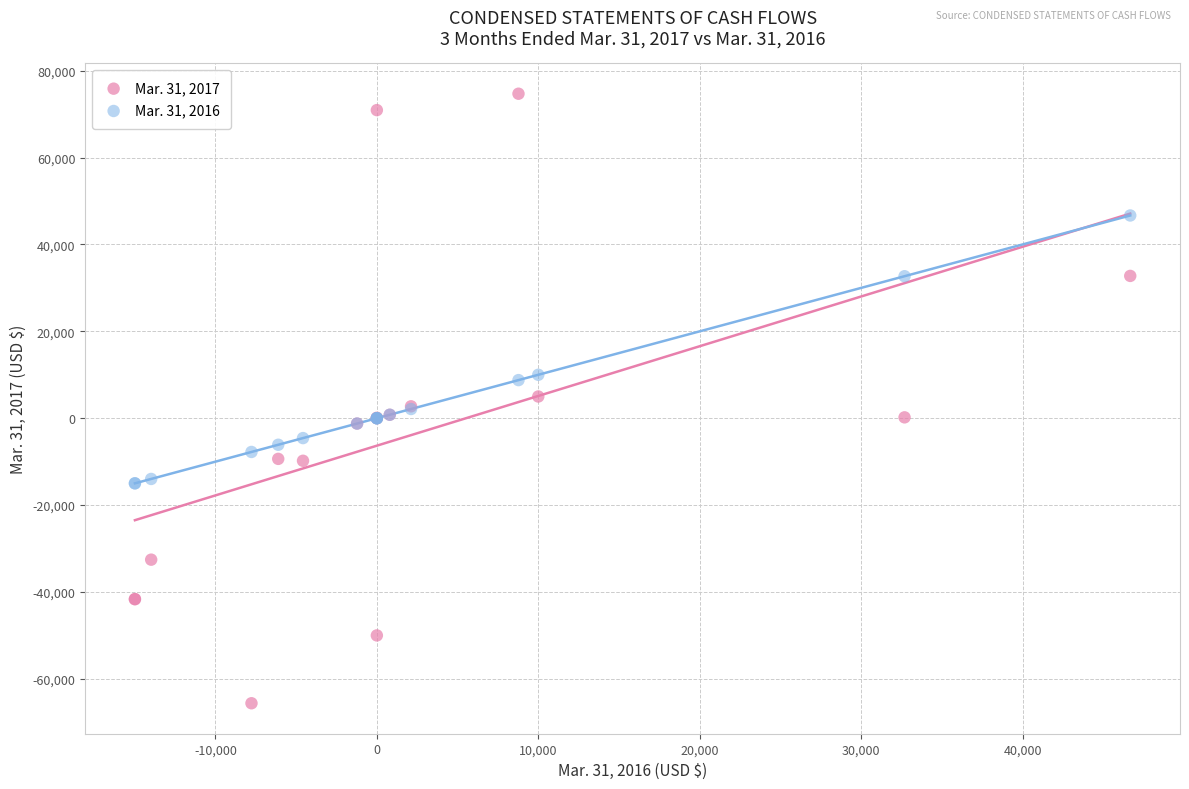

What are all the series names shown in the legend?

Mar. 31, 2017, Mar. 31, 2016